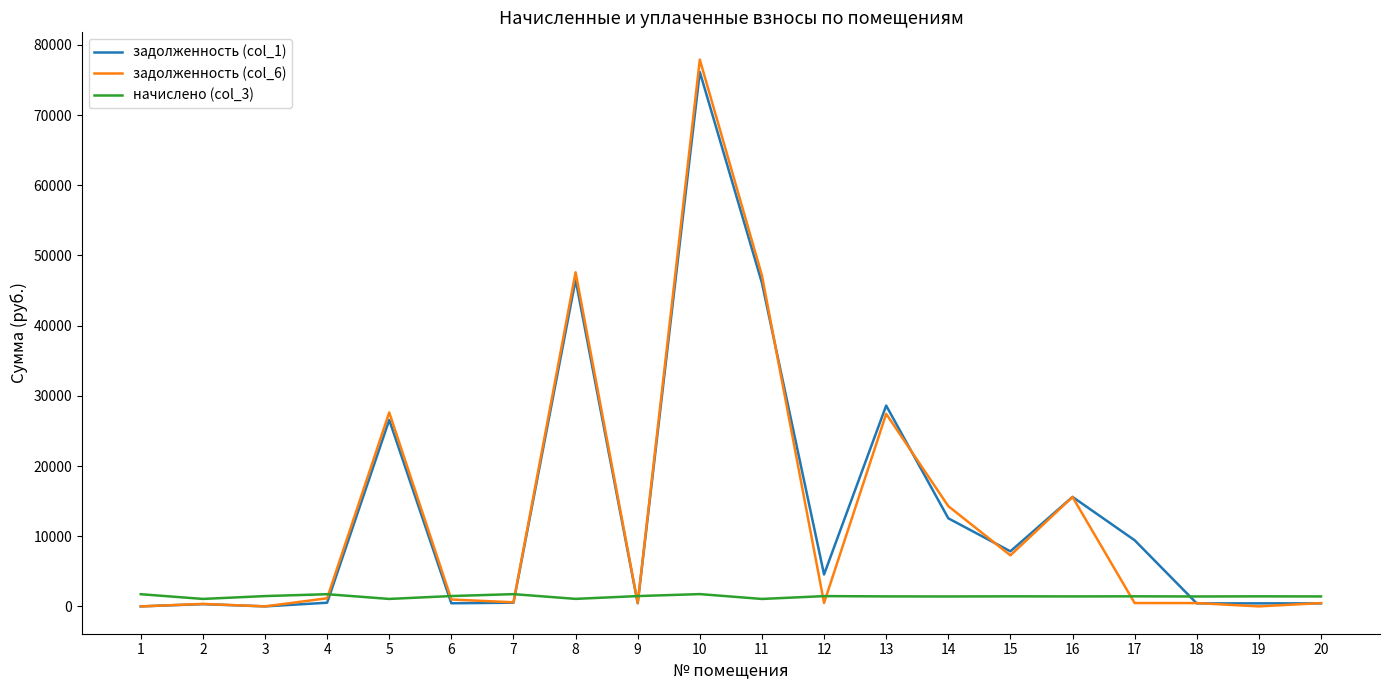

How many series are shown in this chart?

3